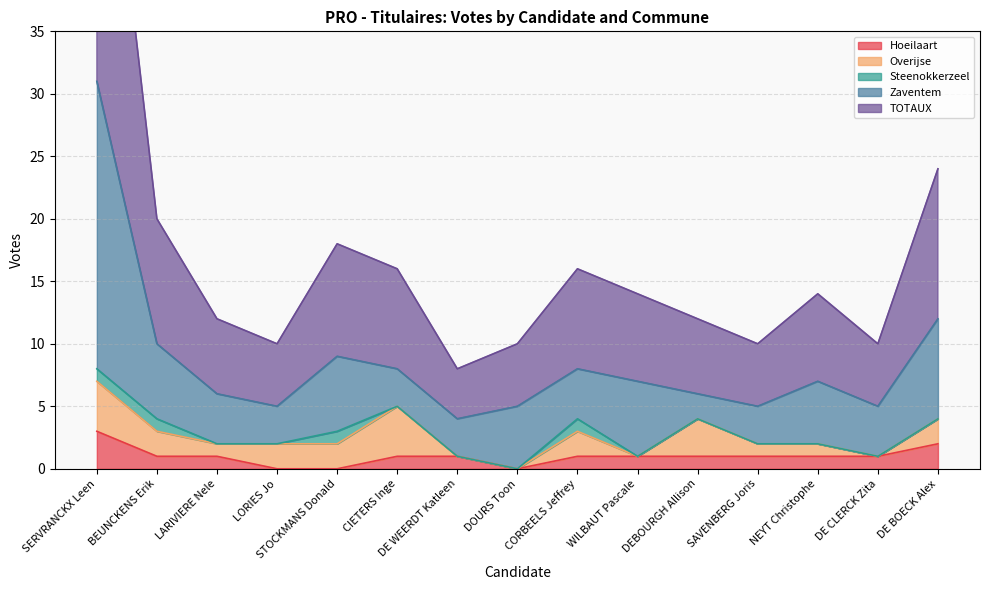

Reading right to left, transcribe all the data shown in this chart.

Hoeilaart: 2	1	1	1	1	1	1	0	1	1	0	0	1	1	3
Overijse: 2	0	1	1	3	0	2	0	0	4	2	2	1	2	4
Steenokkerzeel: 0	0	0	0	0	0	1	0	0	0	1	0	0	1	1
Zaventem: 8	4	5	3	2	6	4	5	3	3	6	3	4	6	23
TOTAUX: 12	5	7	5	6	7	8	5	4	8	9	5	6	10	31